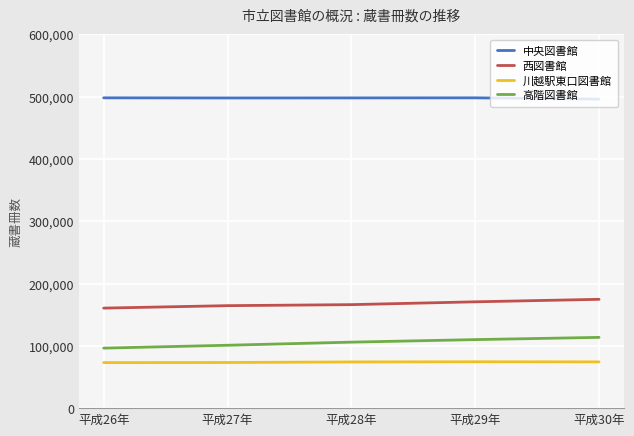

What is the spread (max minus min) of values at 平成26年?

424873